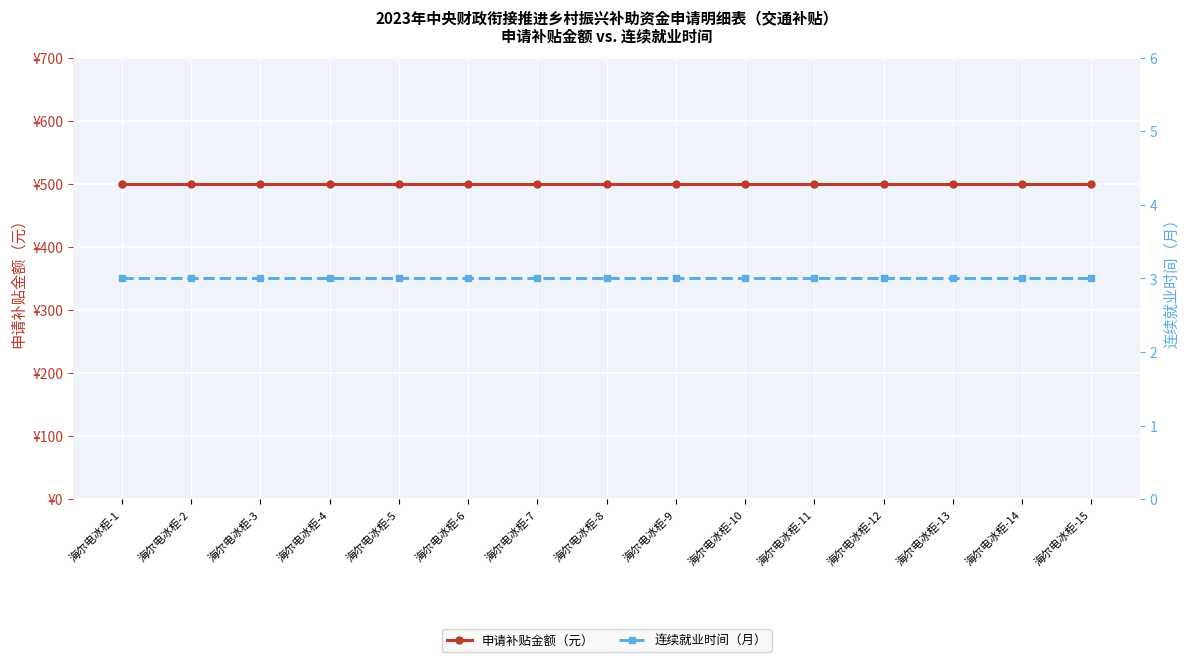

What is the highest value of the 申请补贴金额（元） series?

500